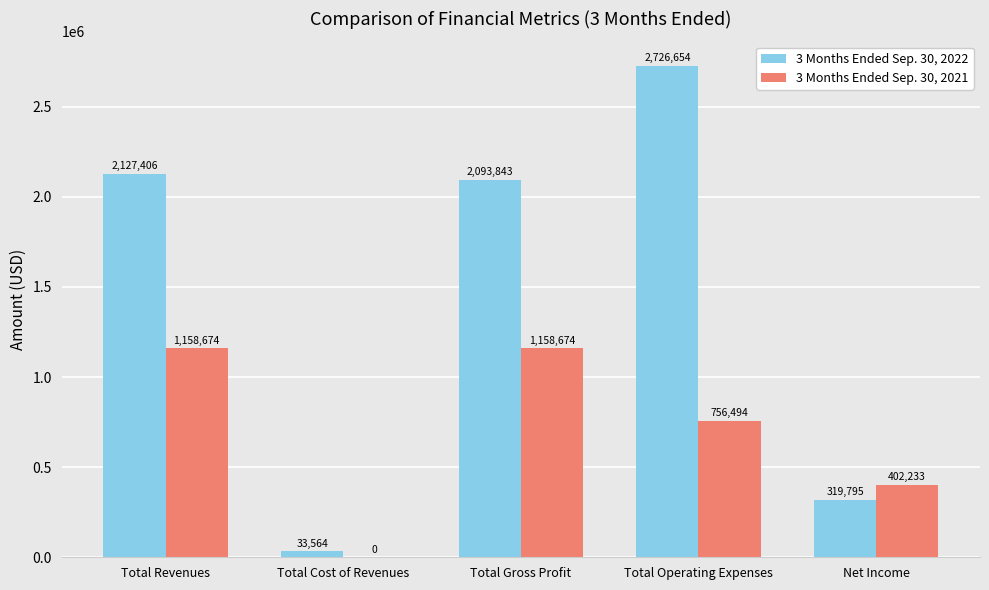

Which category has the highest value across all series?

Total Operating Expenses